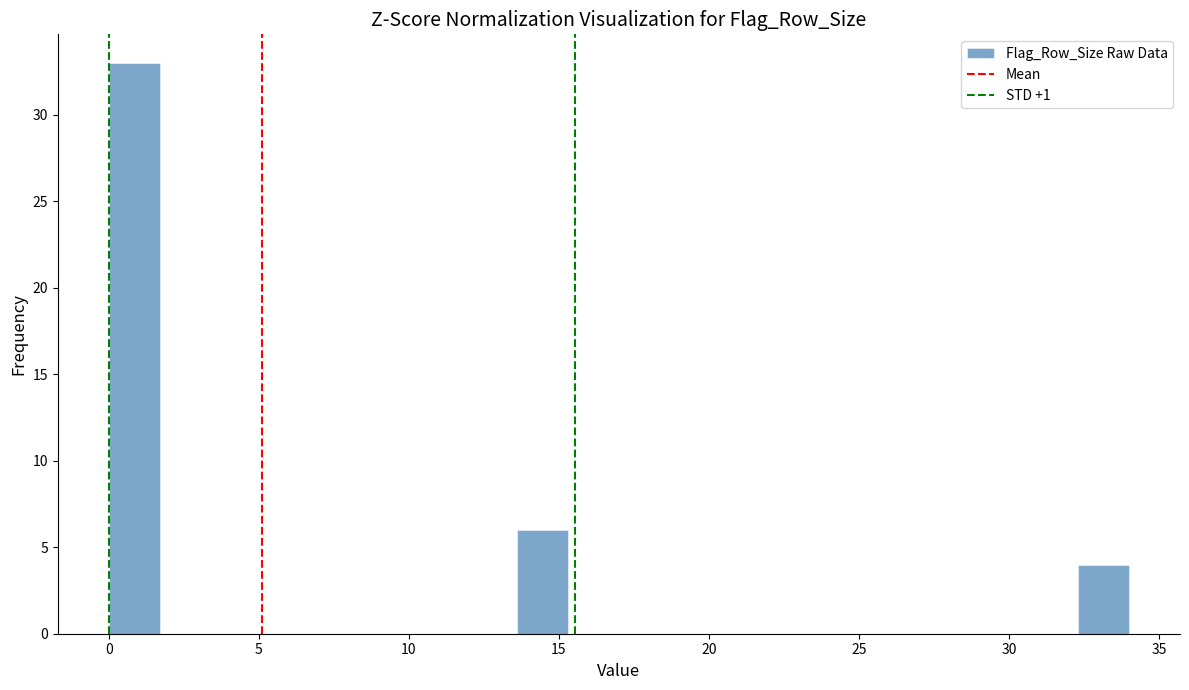

Around what value on the x-axis is the tallest bar? Give the approximate position of its centre, as read against the axis.

1.0